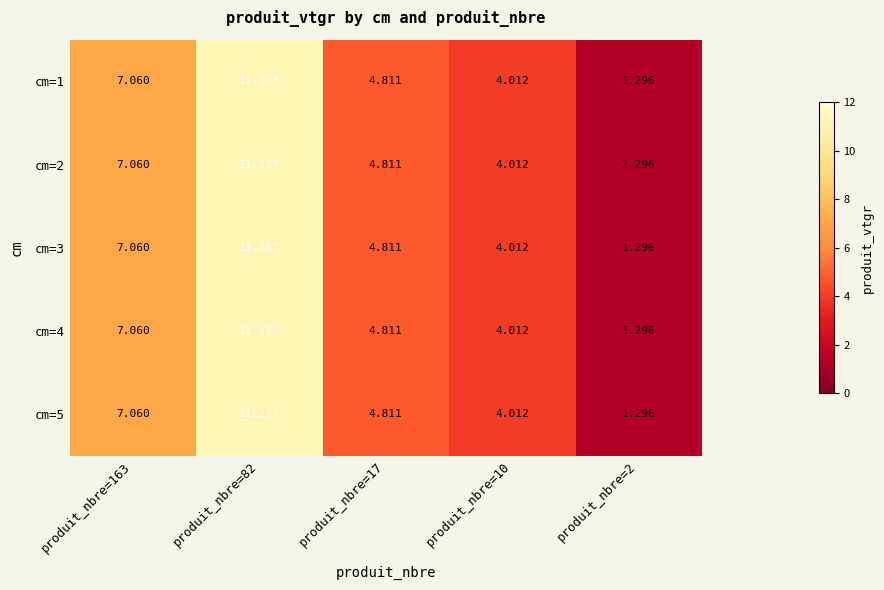

Is the value of cm=4 at produit_nbre=17 greater than the value of cm=3 at produit_nbre=10?

Yes